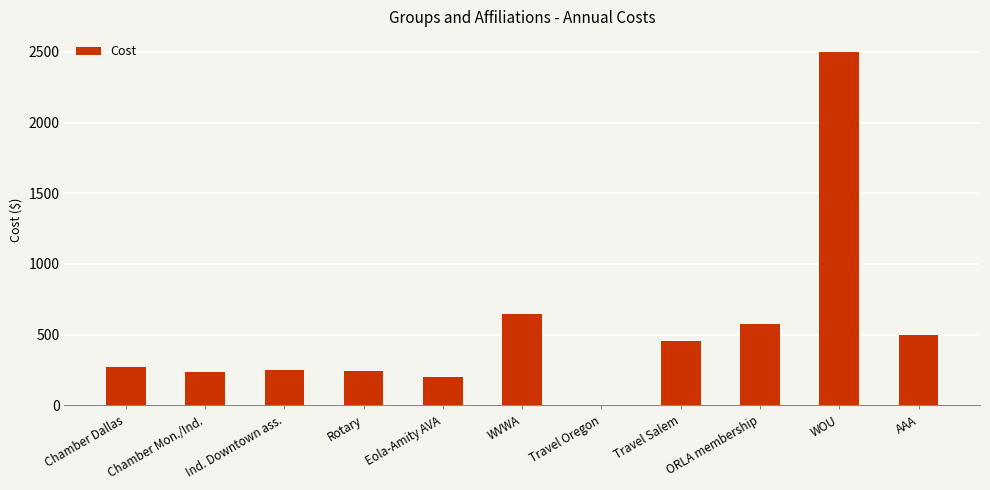

Count the number of data series in this chart.

1